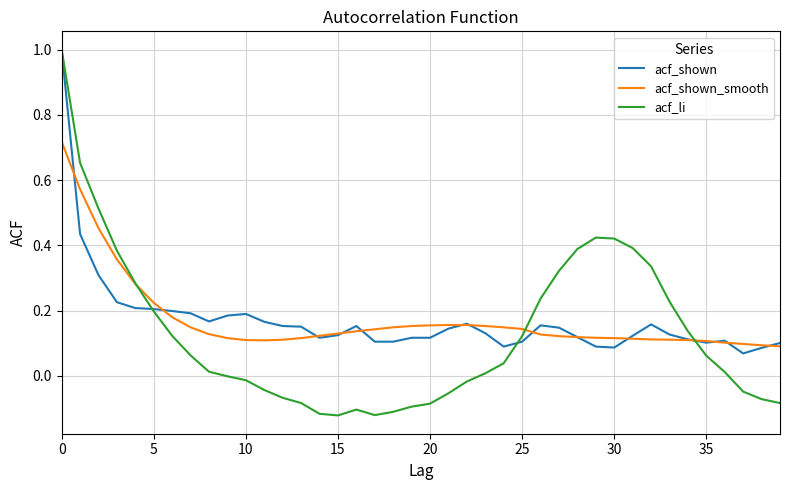

Which series has the widest spread of values?

acf_li